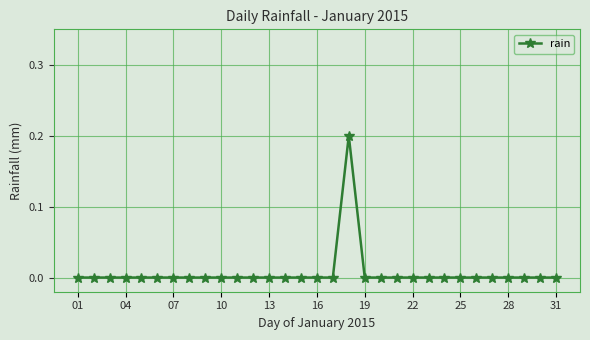

True or false: the data has more than 0 interior local peaks.

True